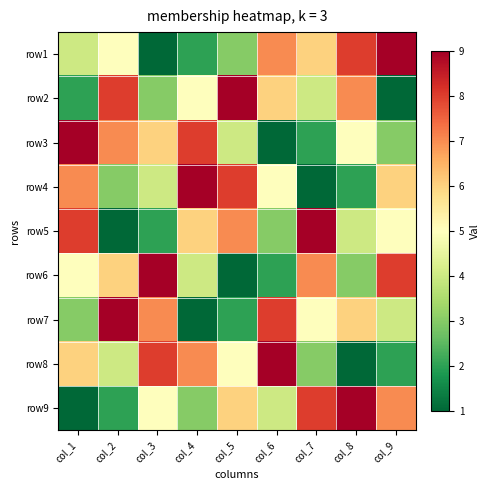

How many categories are shown in the chart?

9